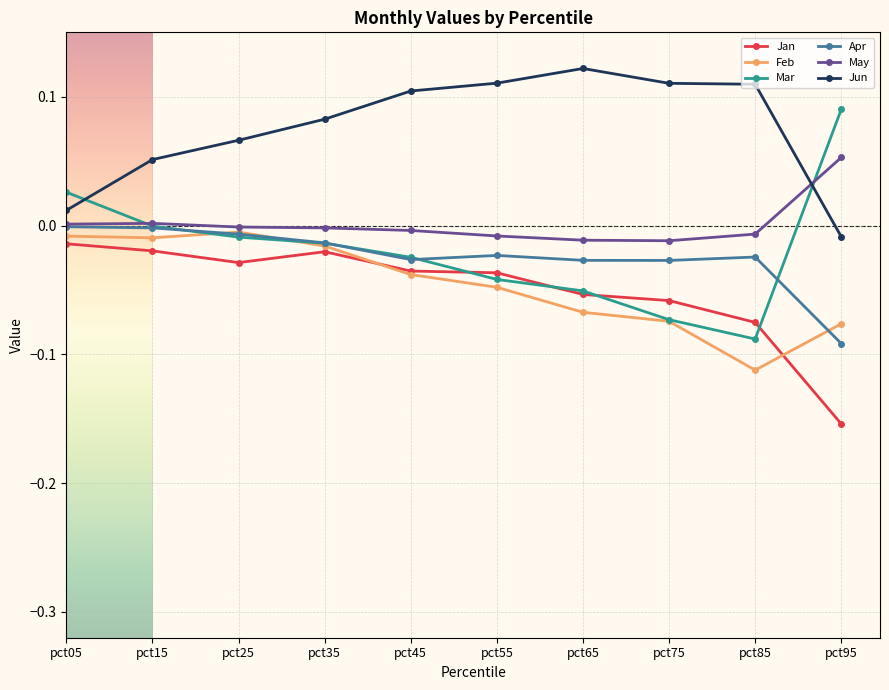

Rank the series by their maximum value, from lowest to highest.

Jan, Feb, Apr, May, Mar, Jun